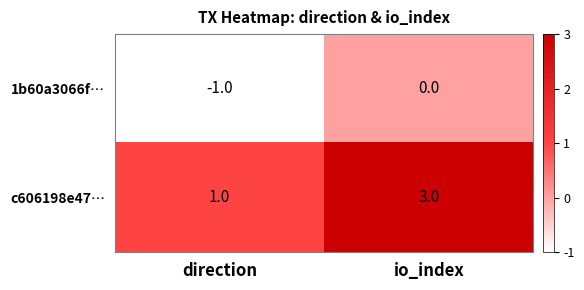

Reading right to left, what are all the values shown in this chart?

1b60a3066f…: 0	-1
c606198e47…: 3	1